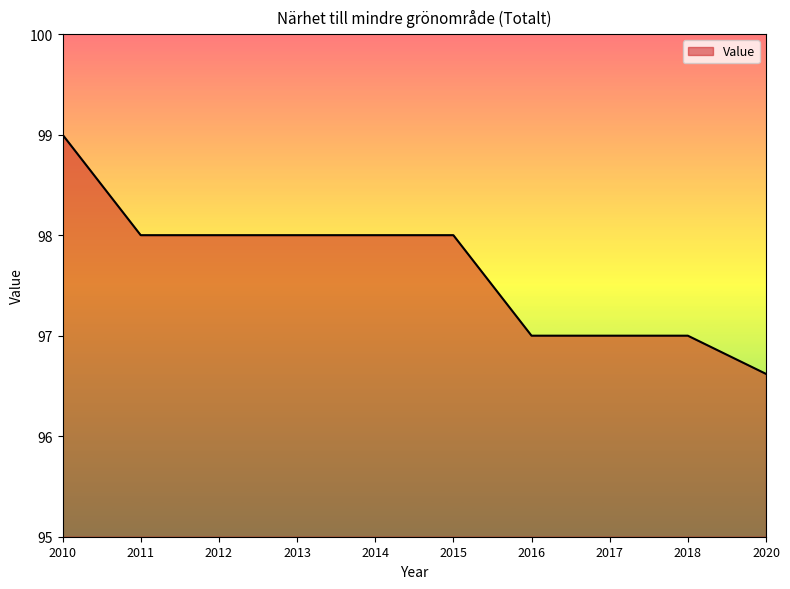

Does the chart have visible grid lines?

No